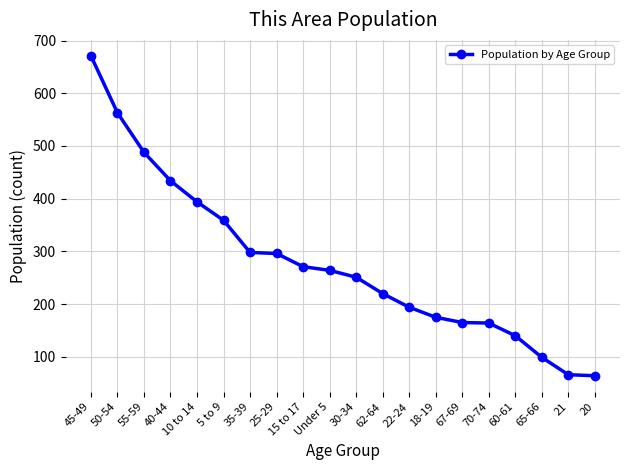

What is the average value?

279